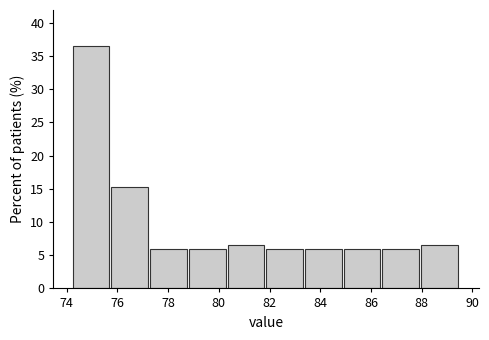

Reading left to right, transcribe this chart: for each bar, give the range it covers on the x-axis and its height. Neither the bar edges nor the heights are printed on the chart, so give them approximately, as read against the axes.

74.2 to 75.8: 36.5
75.8 to 77.2: 15.5
77.2 to 78.8: 6.0
78.8 to 80.4: 6.0
80.4 to 81.8: 6.5
81.8 to 83.4: 6.0
83.4 to 85.0: 6.0
85.0 to 86.4: 6.0
86.4 to 88.0: 6.0
88.0 to 89.6: 6.5